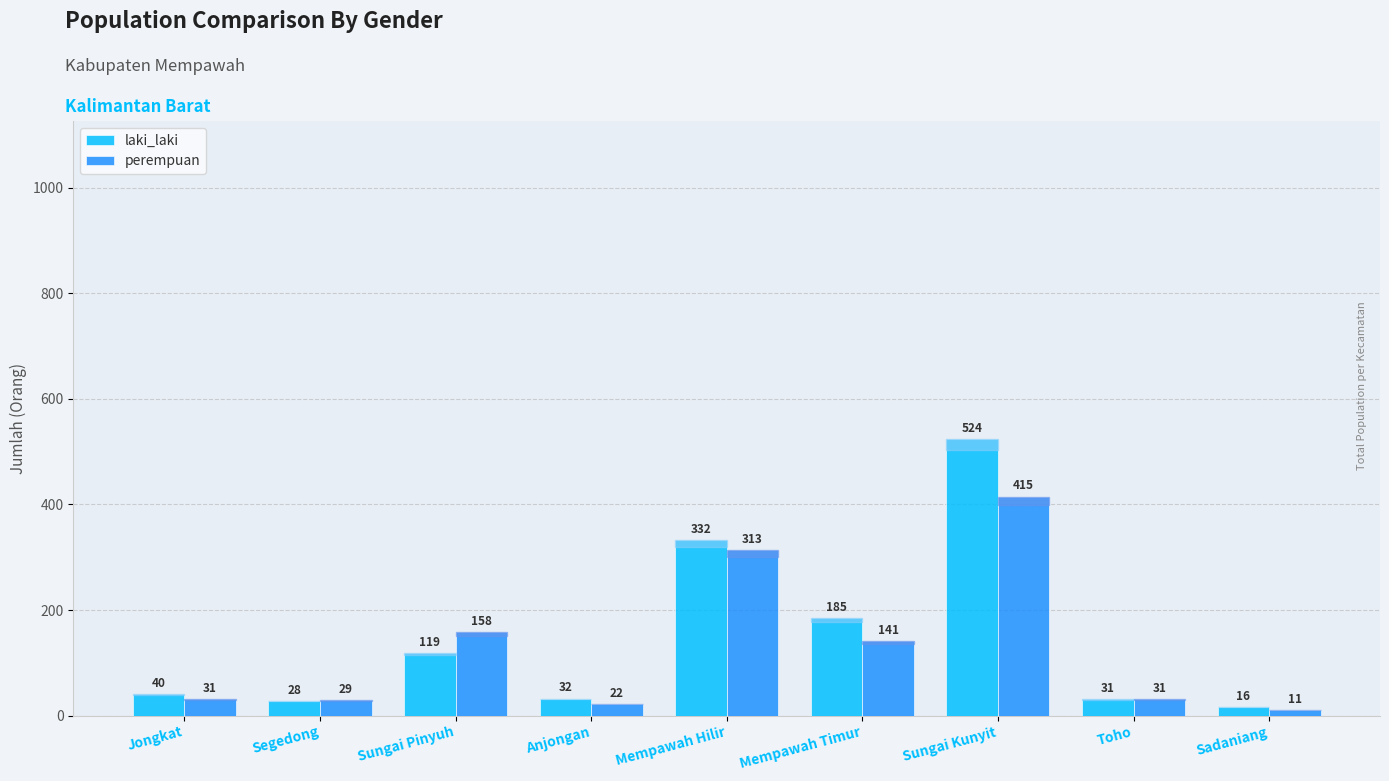

Reading left to right, extract all data points from this chart.

laki_laki: 40	28	119	32	332	185	524	31	16
perempuan: 31	29	158	22	313	141	415	31	11